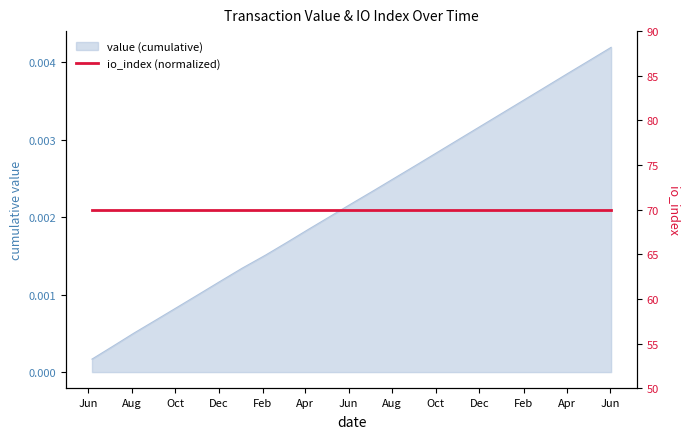

The value at Oct is 0.0. True or false?

True